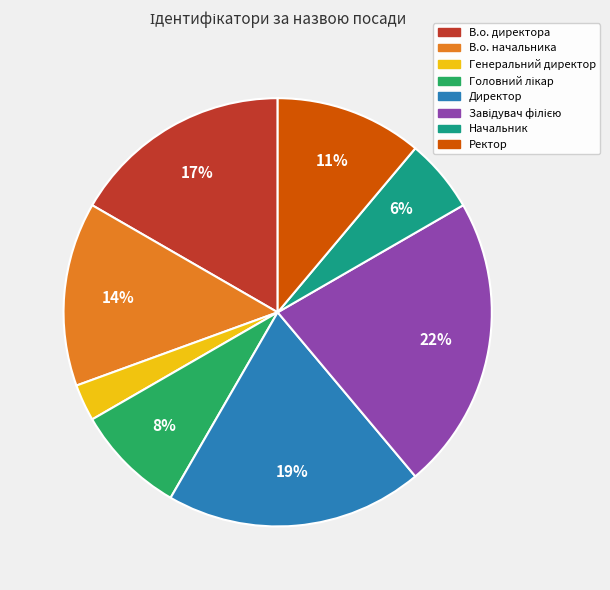

Does В.о. начальника represent more than half of the total?

No